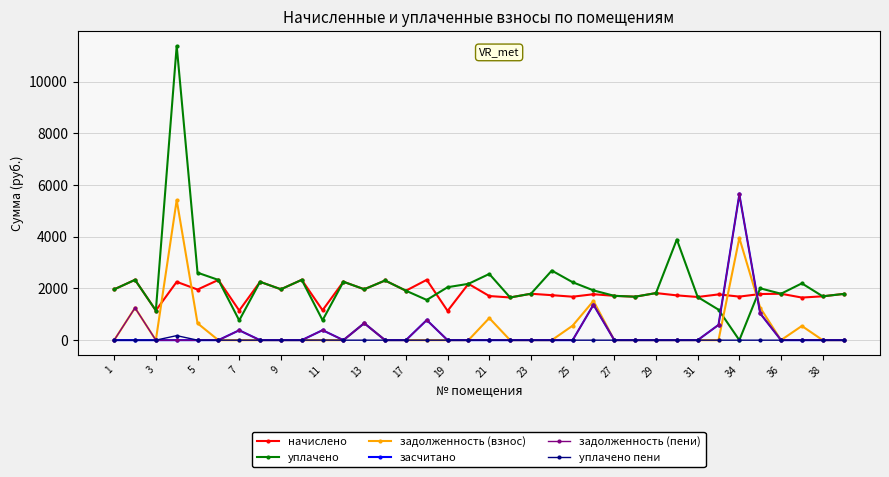

True or false: начислено and задолженность (взнос) intersect in this chart.

True